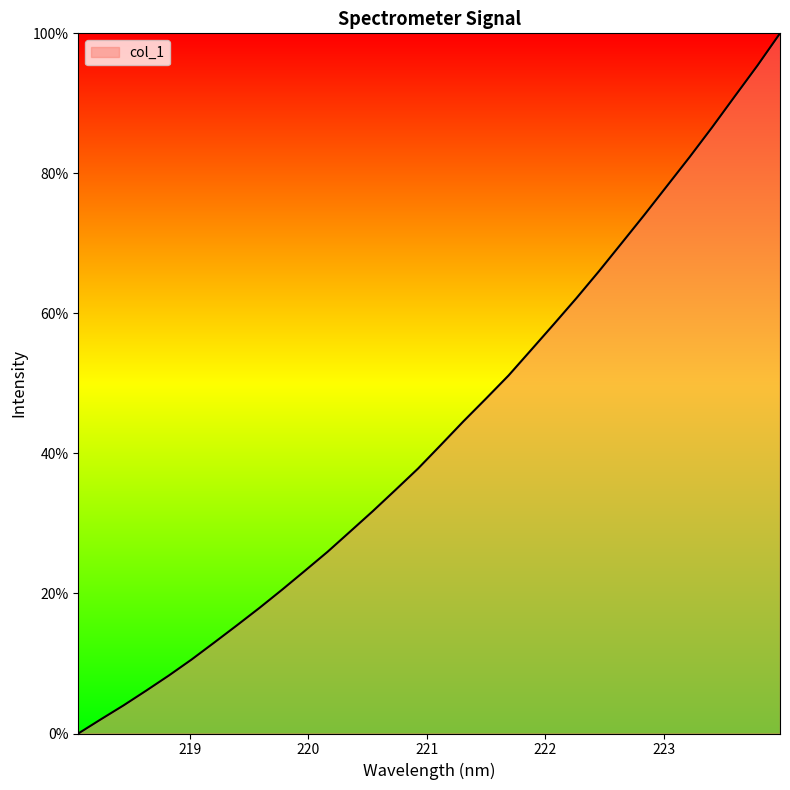

What is the average value?

43.3